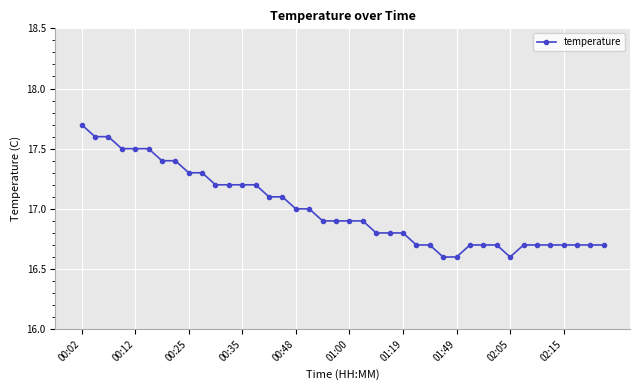

What is the difference between the maximum and second lowest values?

1.1